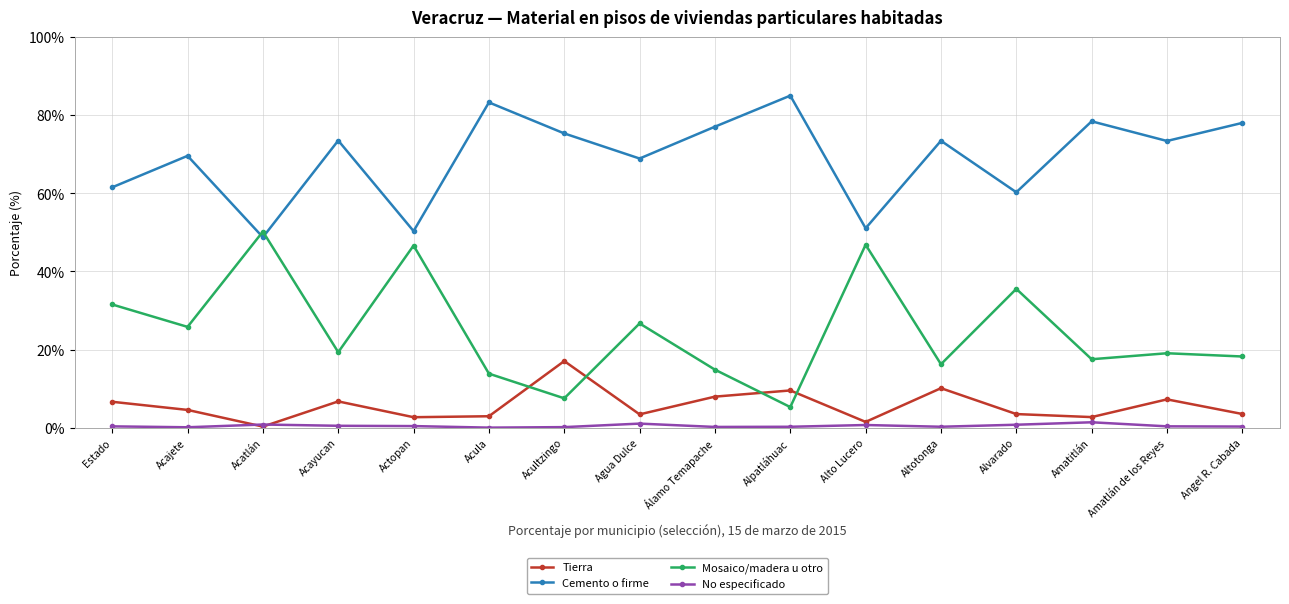

What is the value of the Tierra point at the 13th from the left?

3.5